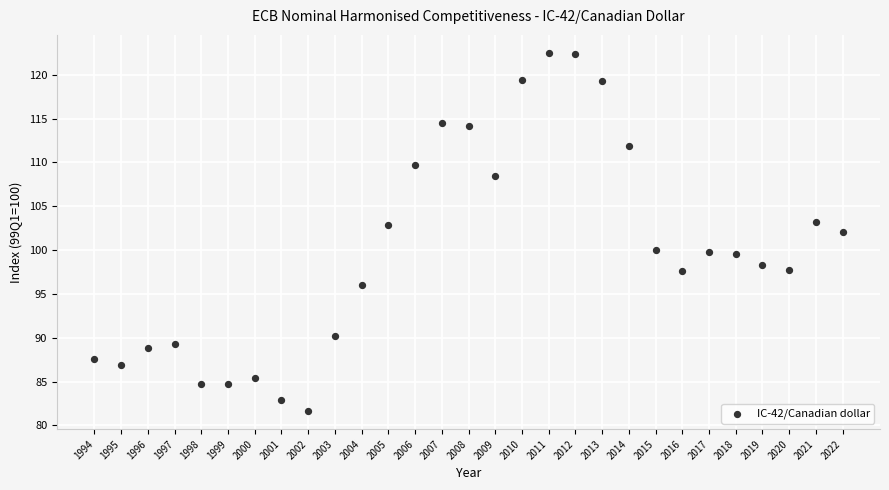

What is the range of X values (max minus min)?

28.0